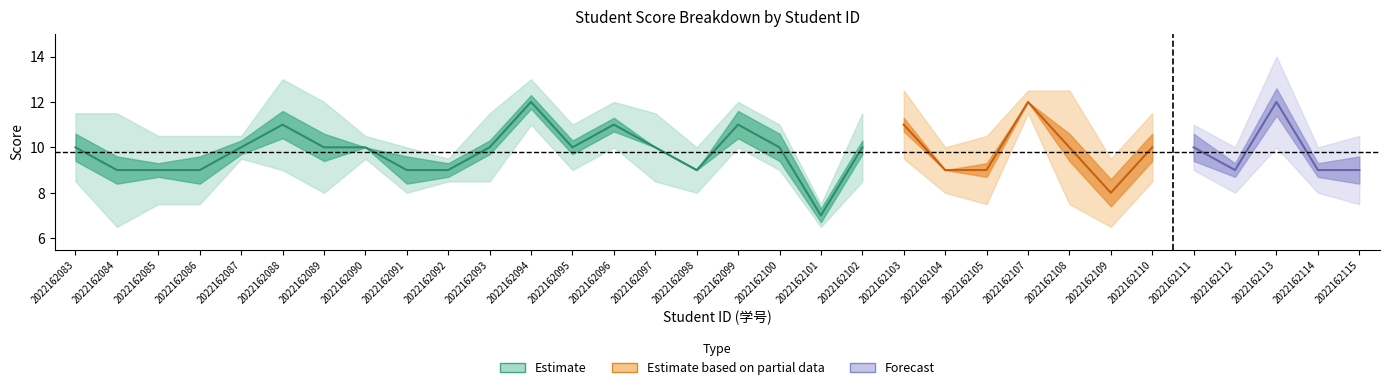

What is the difference between the 五.1(15分) values at 2022162114 and 2022162096?

2